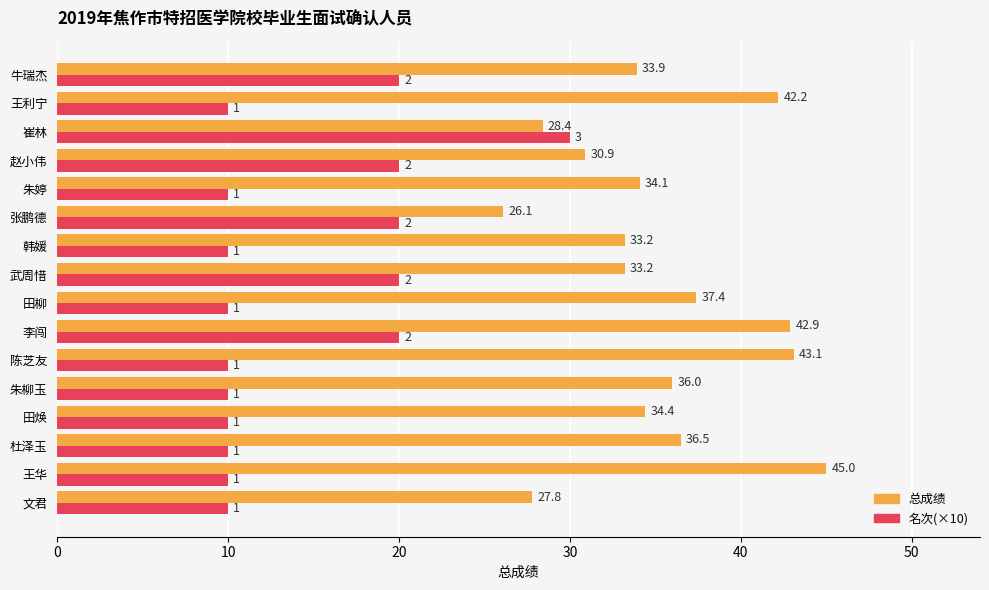

Is it true that 名次(×10) equals 4.2 at 赵小伟?

False